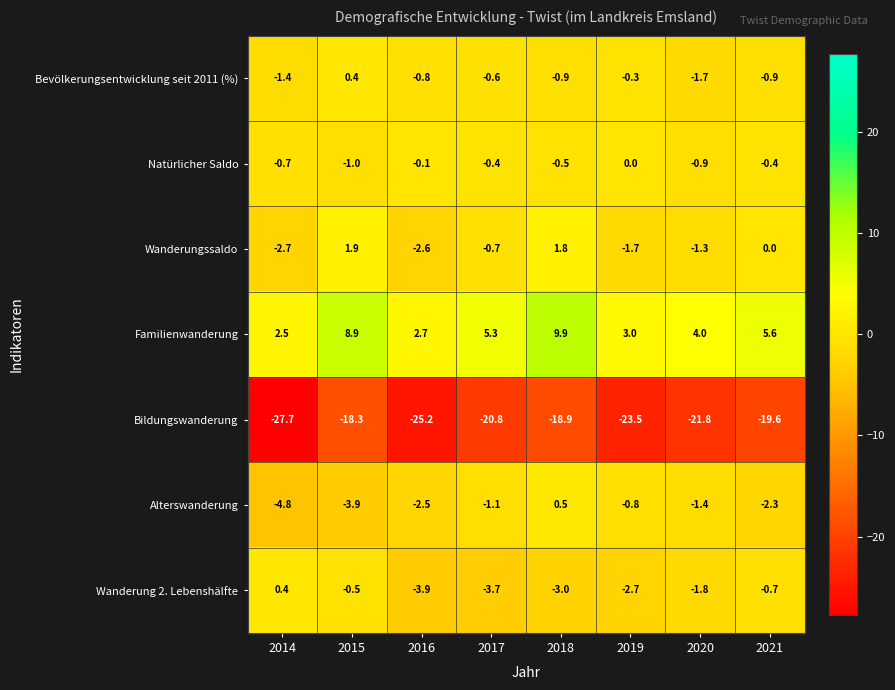

The value of Natürlicher Saldo at 2020 is -1.3. True or false?

False